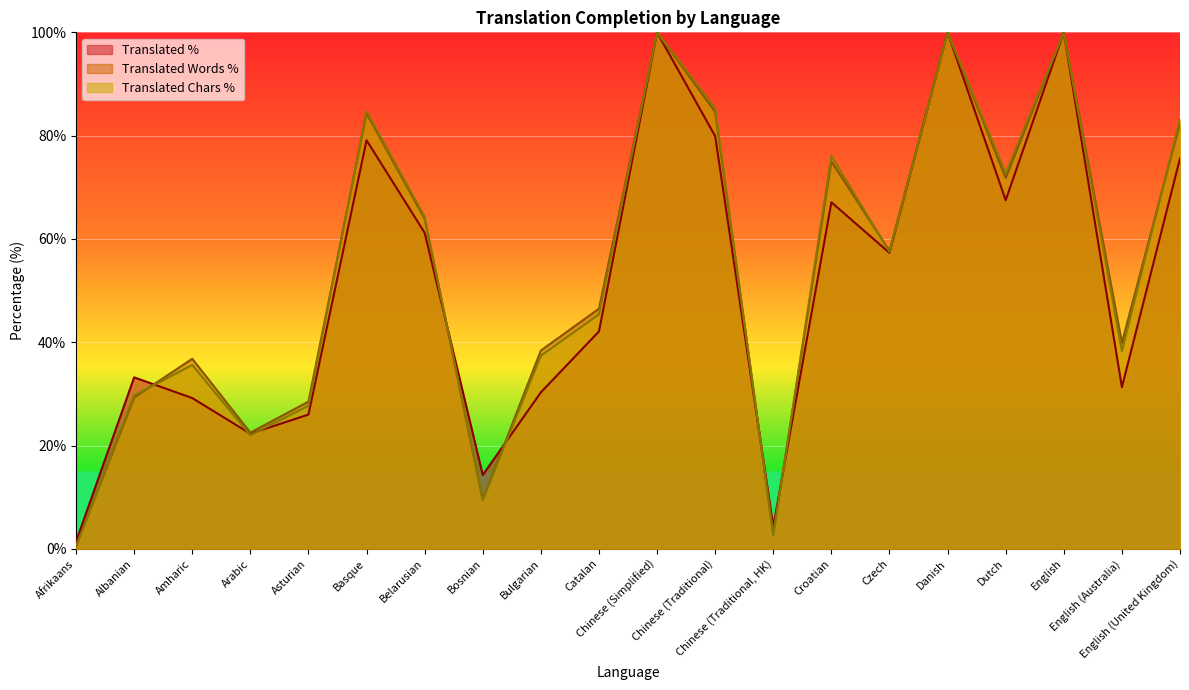

At which label is translated_percent closest to 50?

Czech